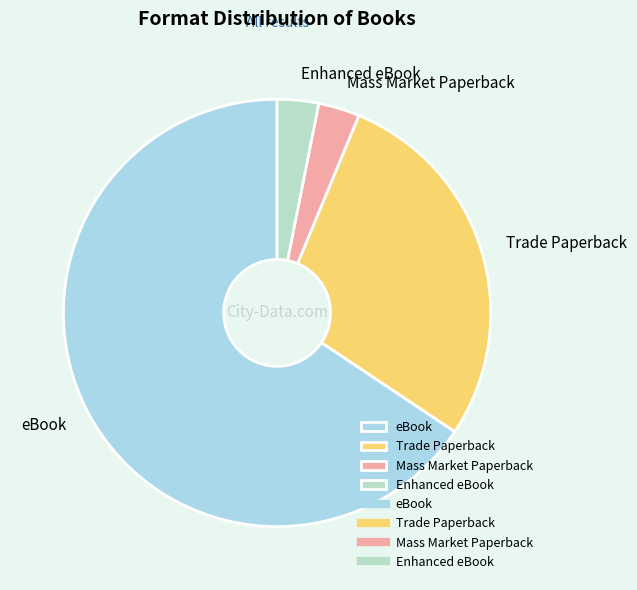

Is it true that Mass Market Paperback is 3% of the pie?

True